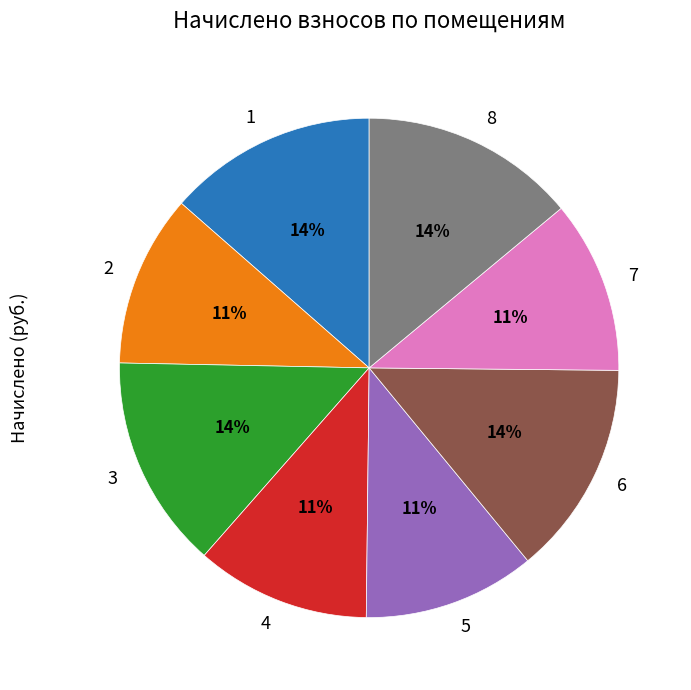

Is the sum of 1 and 5 greater than half?

No